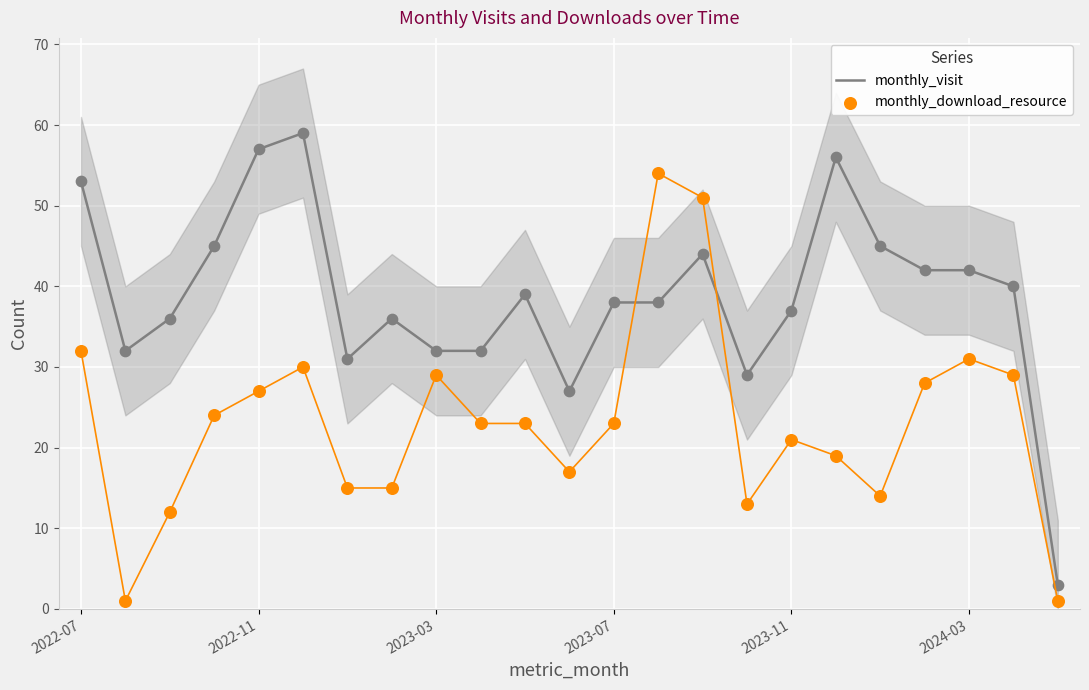

Which series contains the highest Y value?

monthly_visit